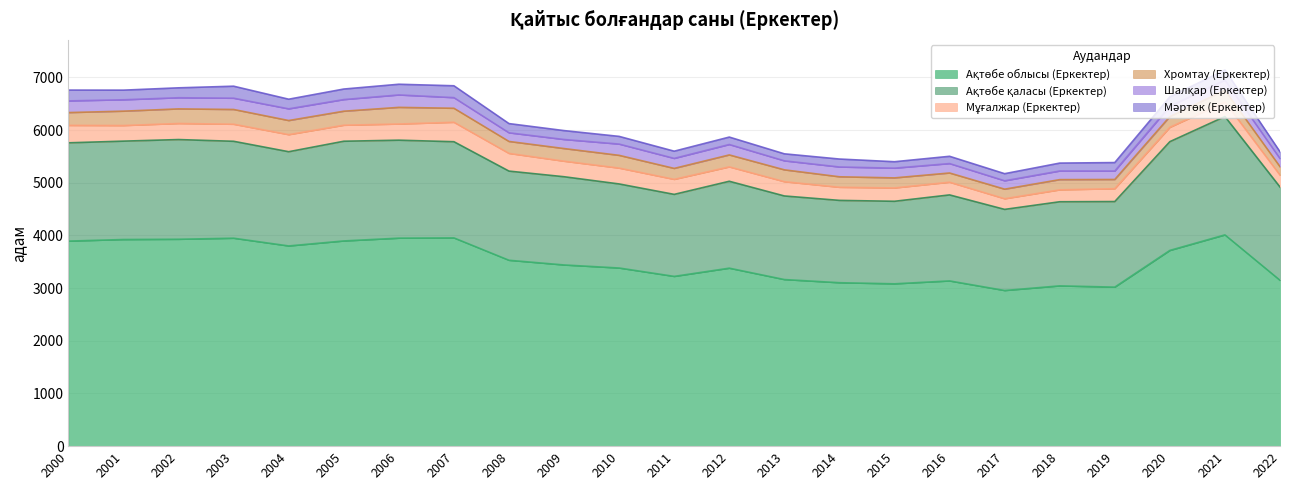

How many values in the Мұғалжар (Еркектер) series exceed 285?

11